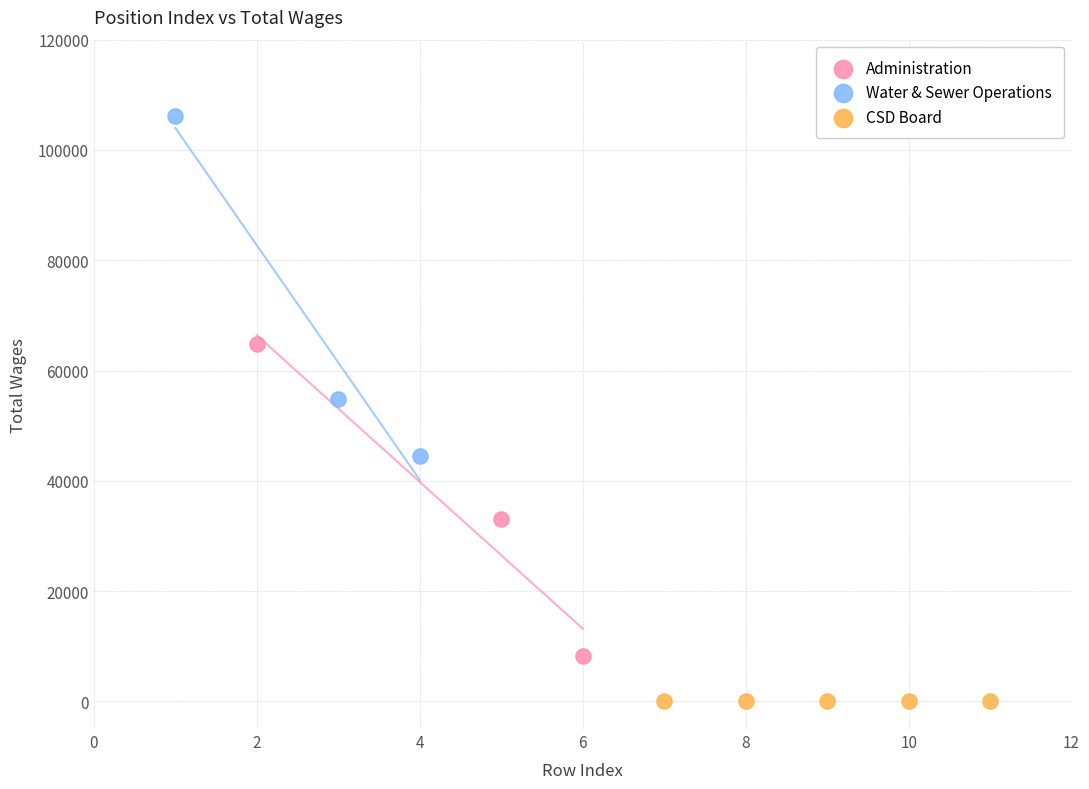

Which series contains the lowest Y value?

CSD Board